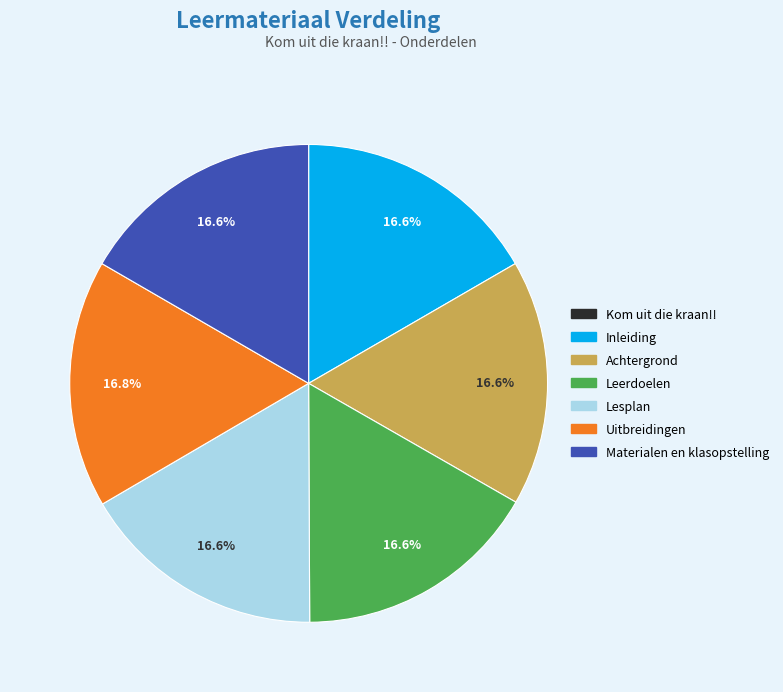

Approximately how many times larger is the value at Inleiding compared to Leerdoelen?

1.0